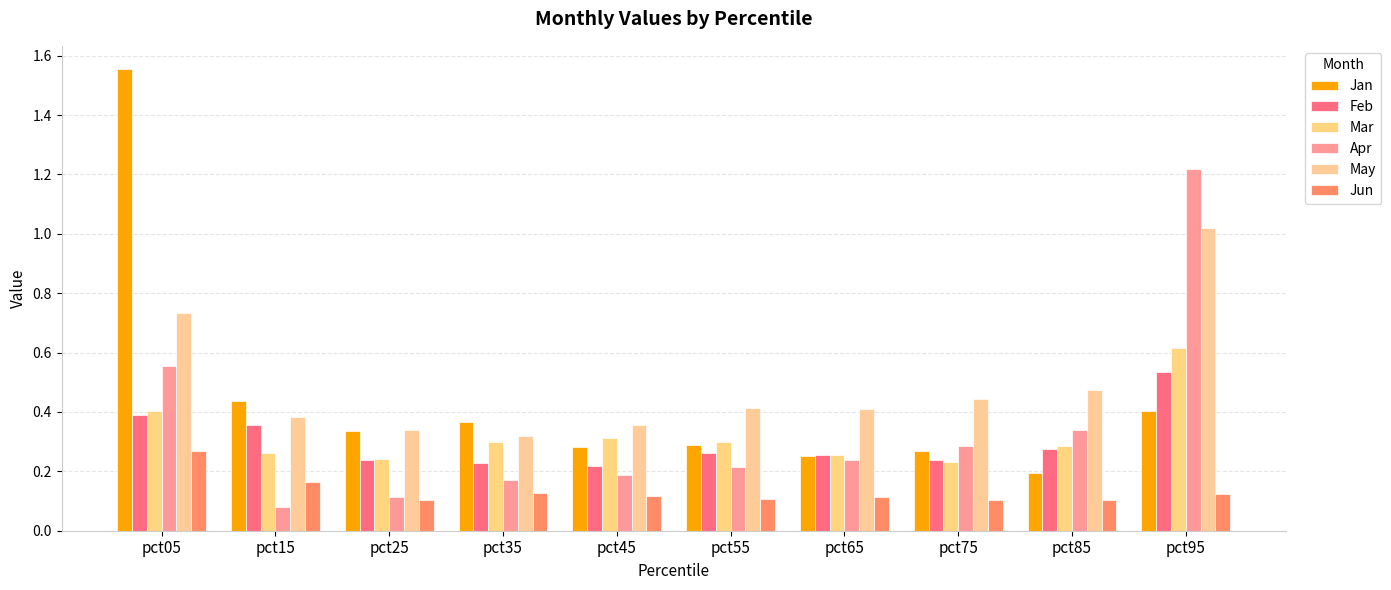

At which label is May closest to 0?

pct35